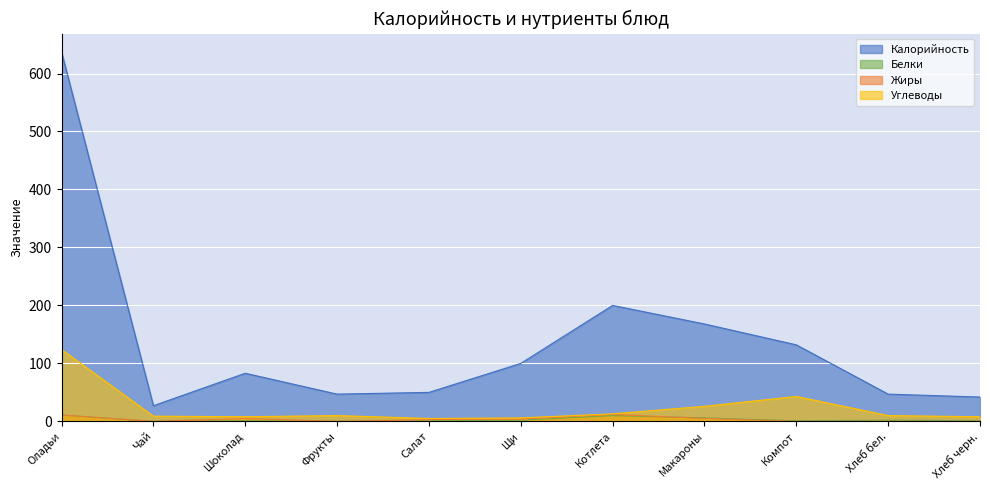

At which category does Углеводы reach its first local peak?

Фрукты